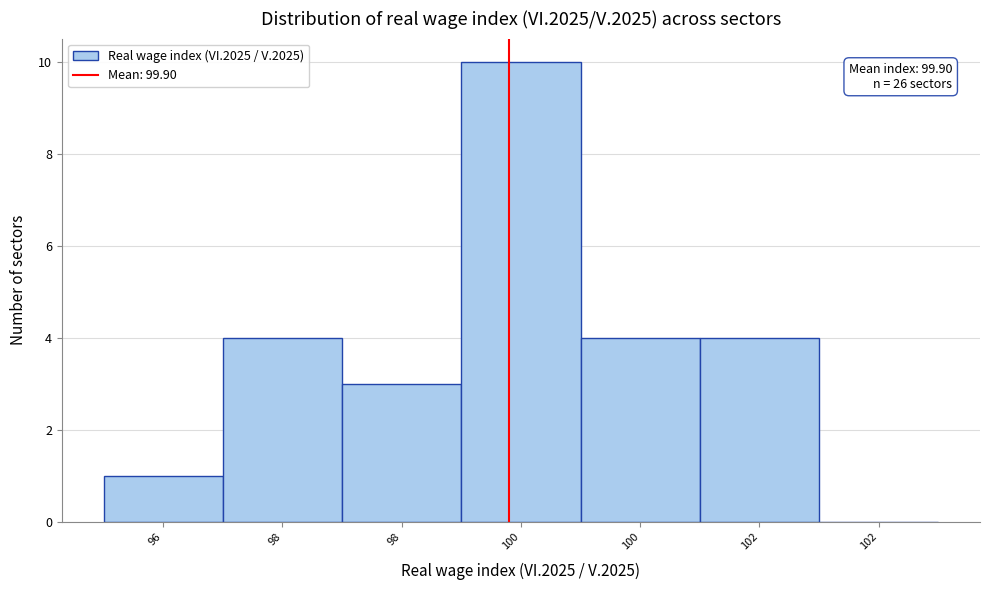

How many positive values are there?

6